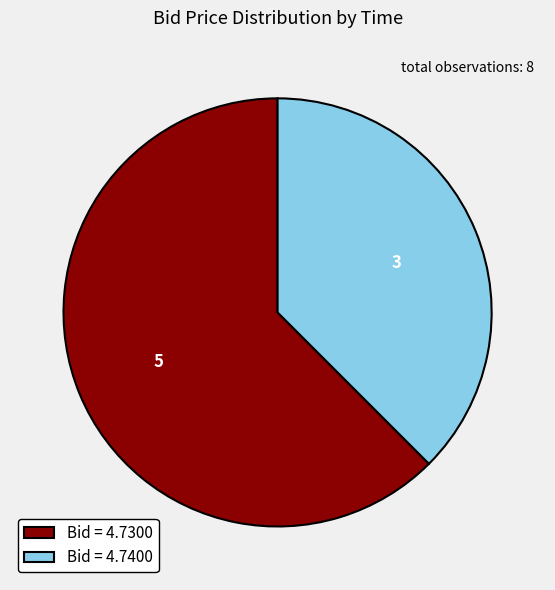

Is the sum of Bid = 4.7300 and Bid = 4.7400 greater than half?

Yes